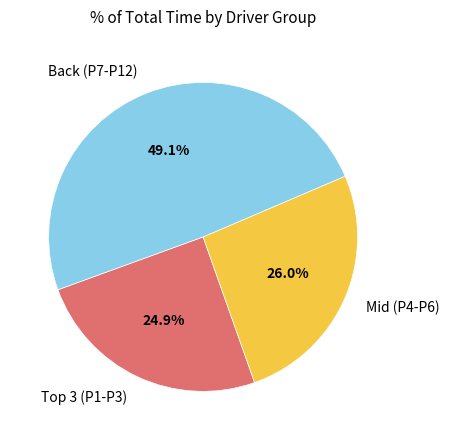

How many segments does this pie chart have?

3